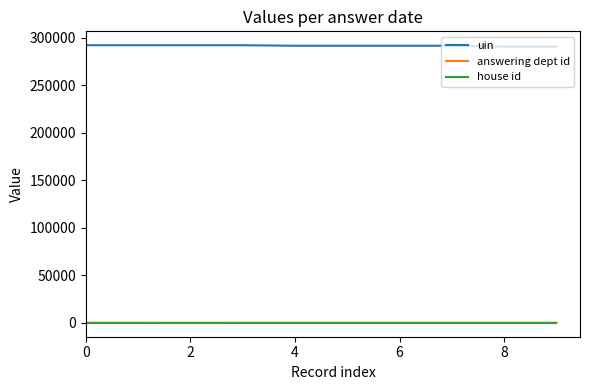

Which series has the largest total across all categories?

uin